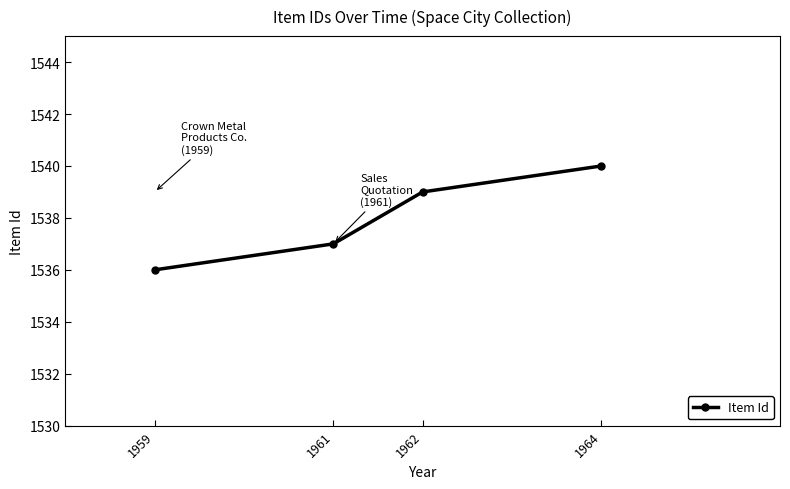

True or false: the data shows 2250 at 1961.

False